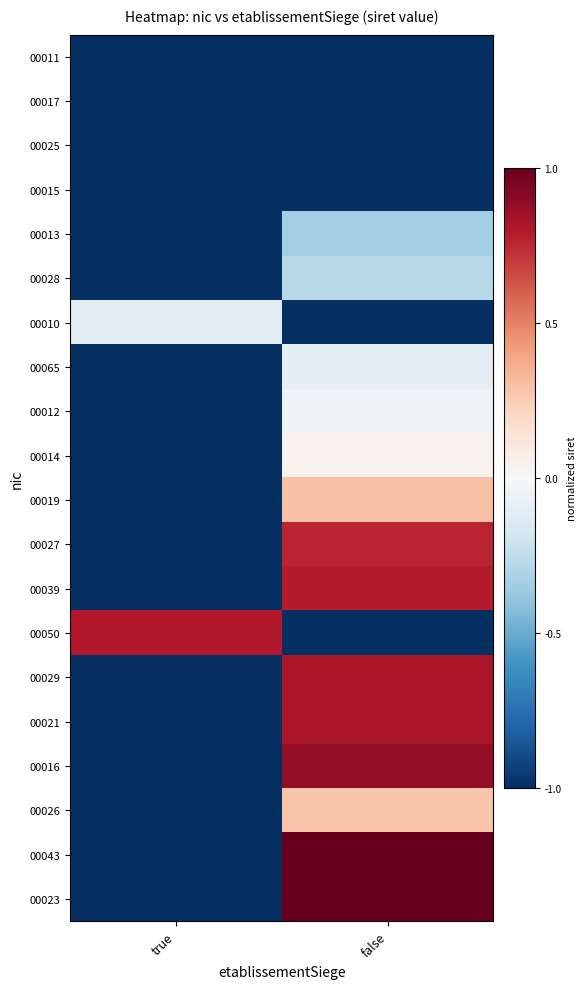

Which series has the largest total across all categories?

00023